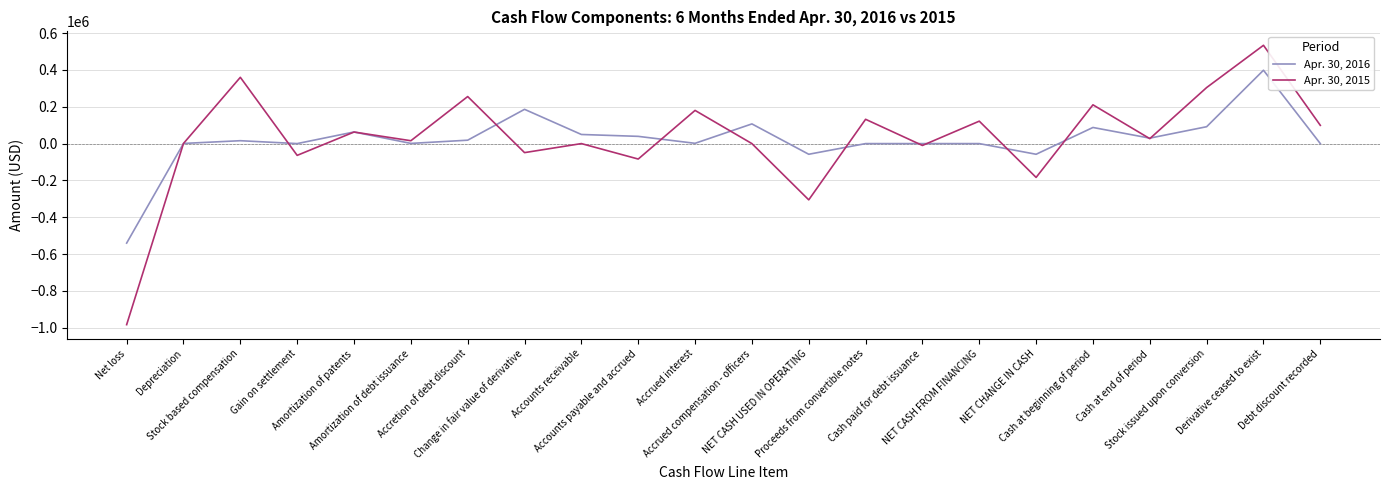

What is the lowest value of the Apr. 30, 2016 series?

-540669